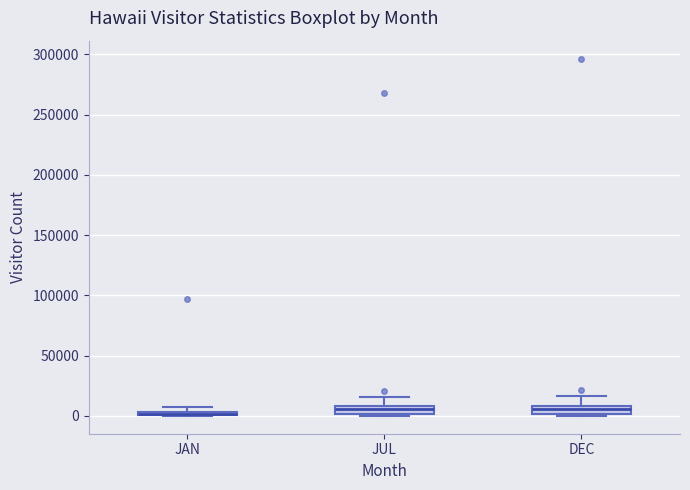

Where is the lower edge of the box for JUL on the y-axis? The values are not printed on the chart, so give them approximately, as read against the axis.

0